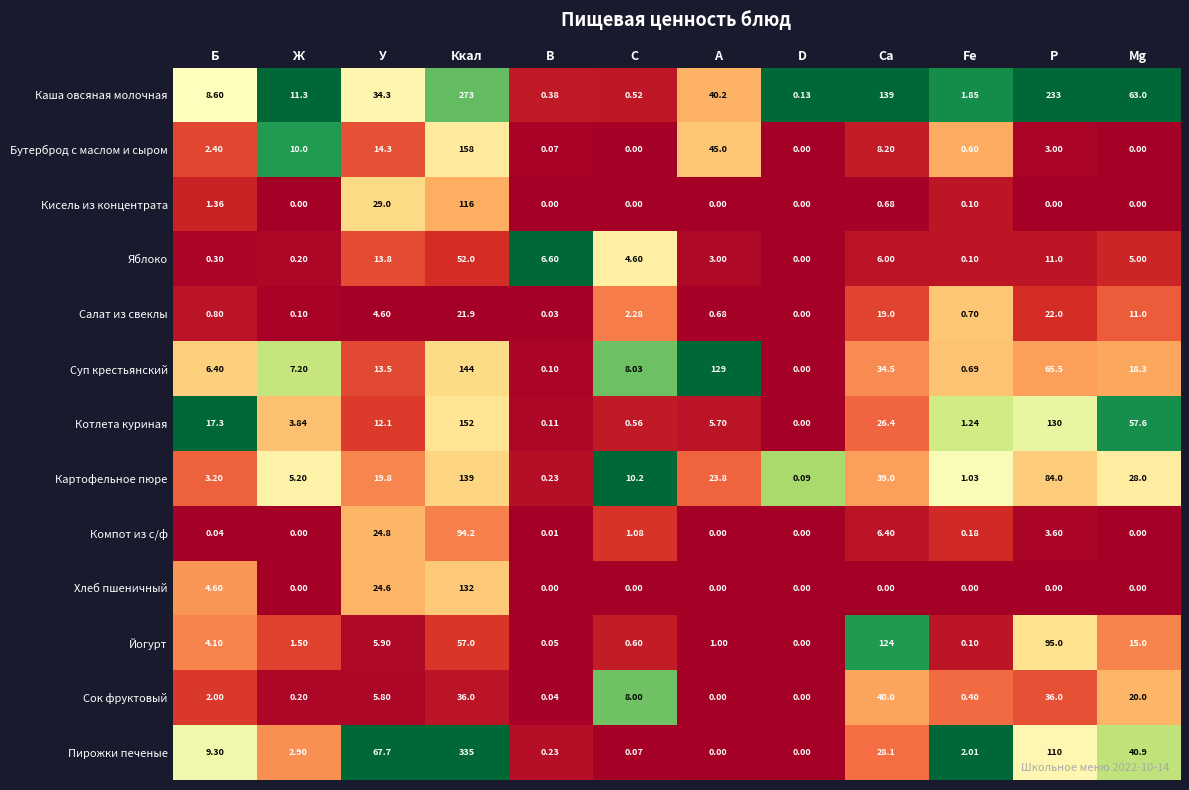

What is the difference between the highest and lowest values at Са?

139.0